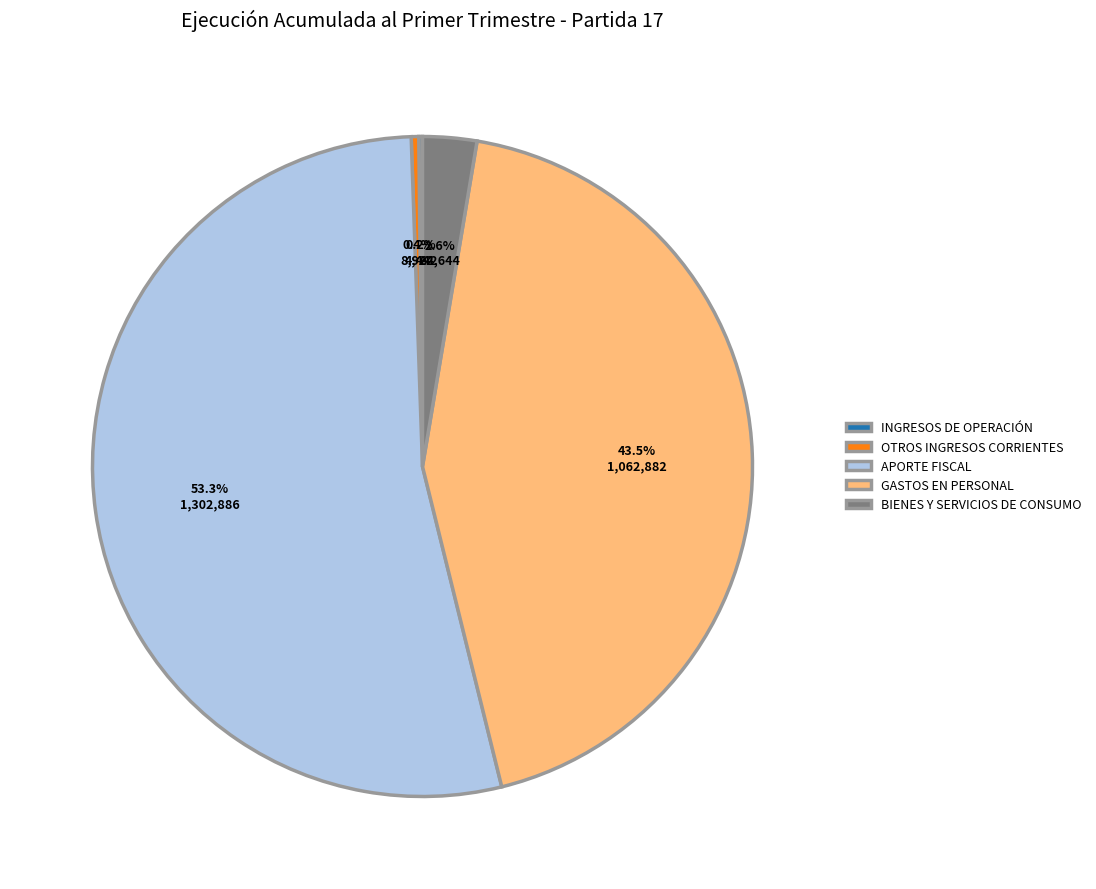

Between APORTE FISCAL and OTROS INGRESOS CORRIENTES, which is larger?

APORTE FISCAL